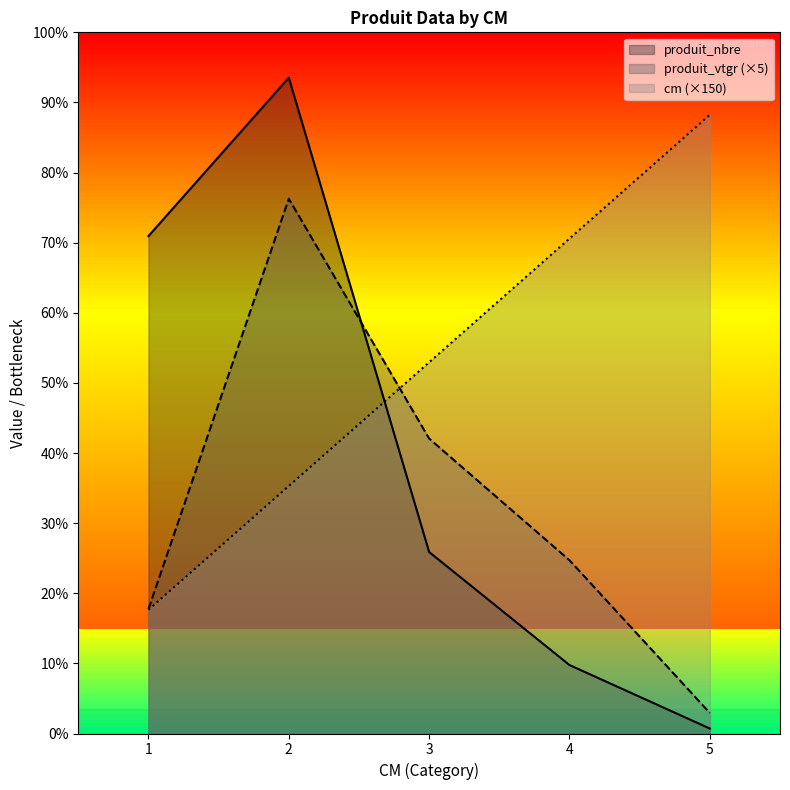

At which label is produit_vtgr closest to 336?

3